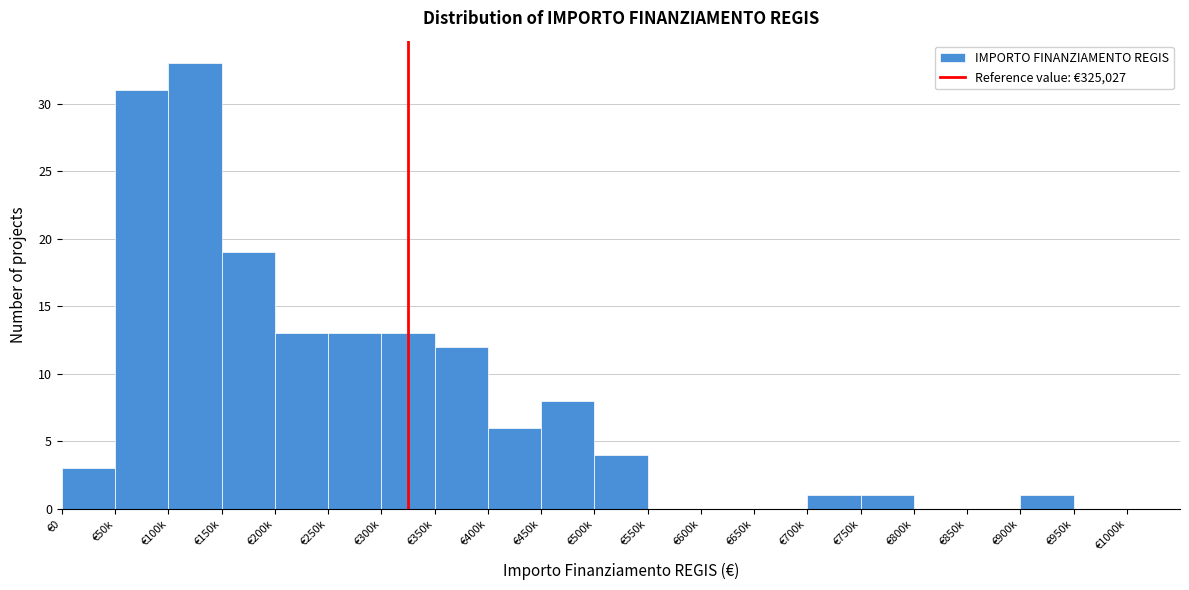

Reading left to right, extract all data points from this chart.

€0=3	€50k=31	€100k=33	€150k=19	€200k=13	€250k=13	€300k=13	€350k=12	€400k=6	€450k=8	€500k=4	€550k=0	€600k=0	€650k=0	€700k=1	€750k=1	€800k=0	€850k=0	€900k=1	€950k=0